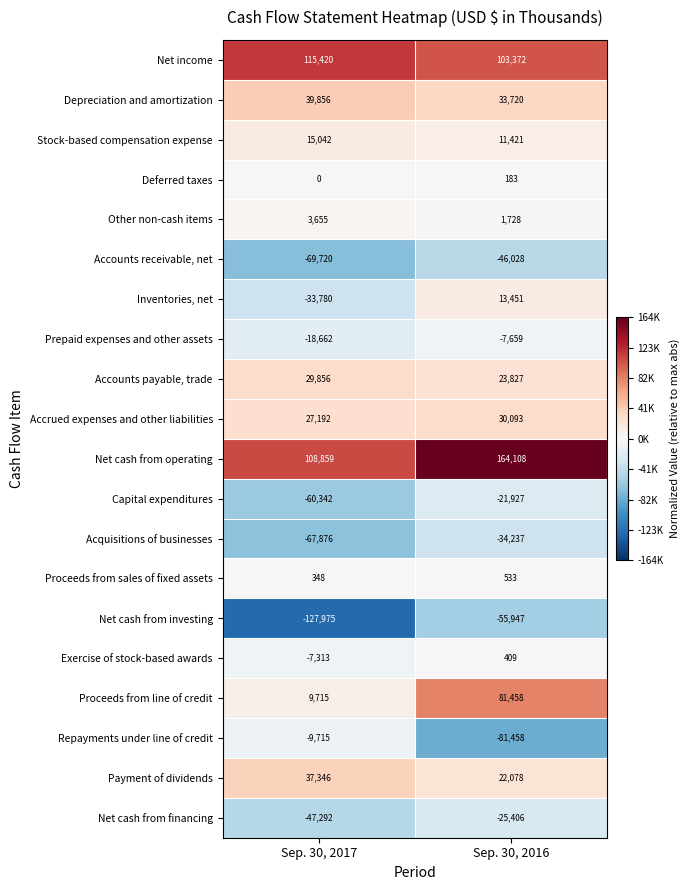

Count the number of data series in this chart.

20